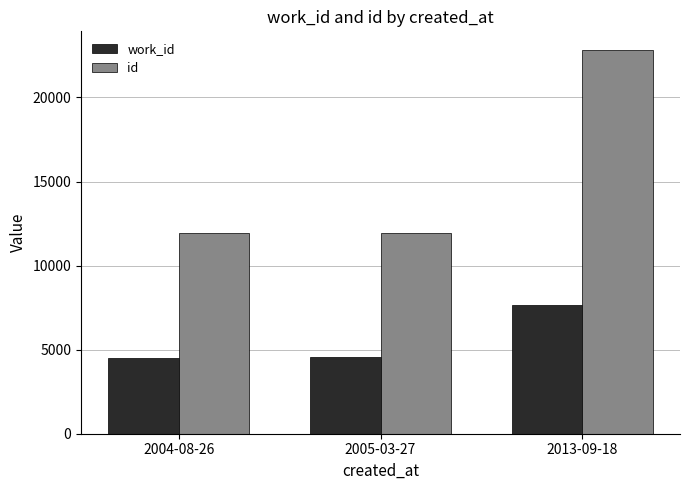

What is the minimum value for id?

11924